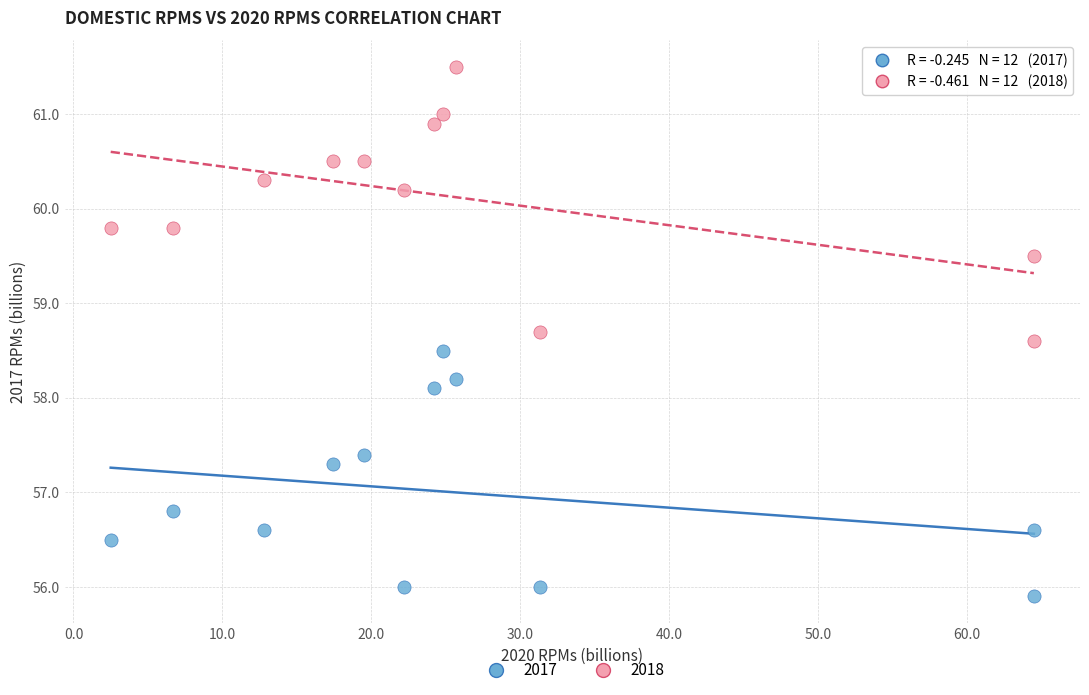

Which series contains the lowest Y value?

2017